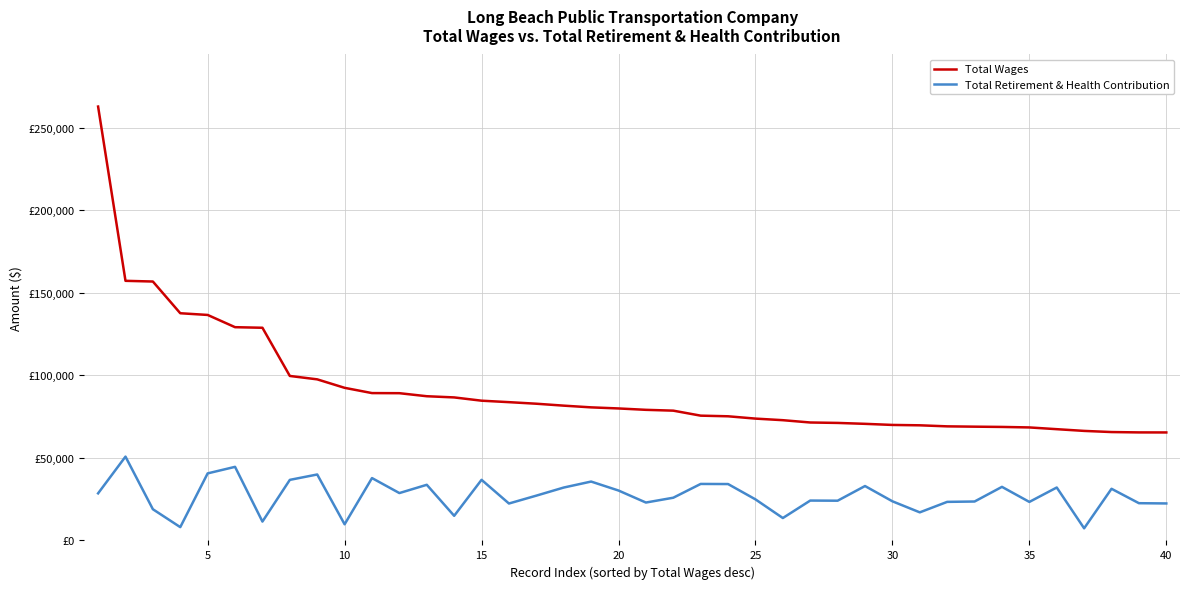

True or false: Total Wages and Total Retirement & Health Contribution intersect in this chart.

False